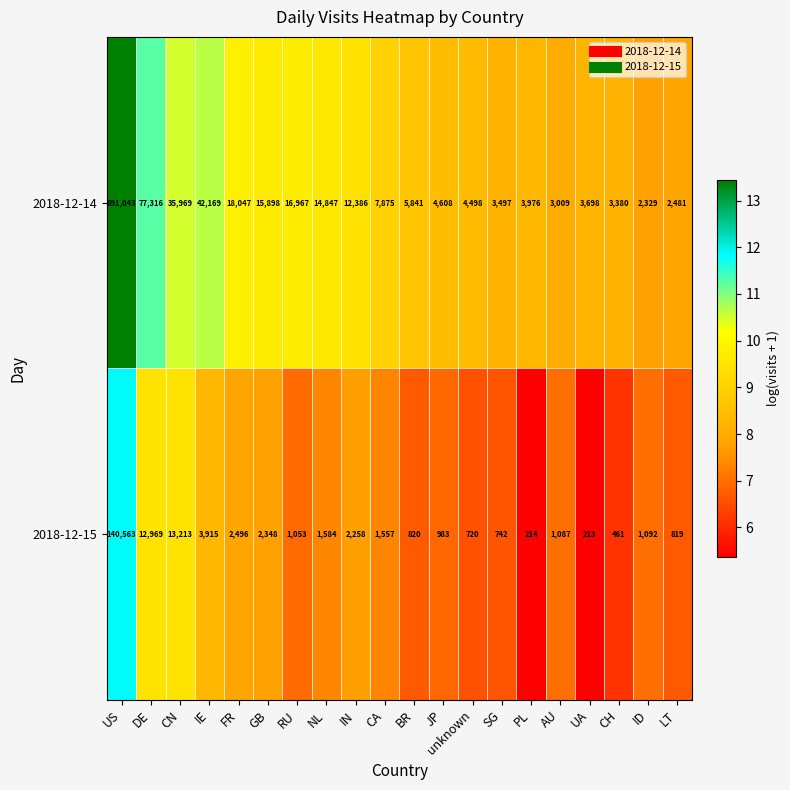

What is the sum of all 2018-12-14 values?

969834